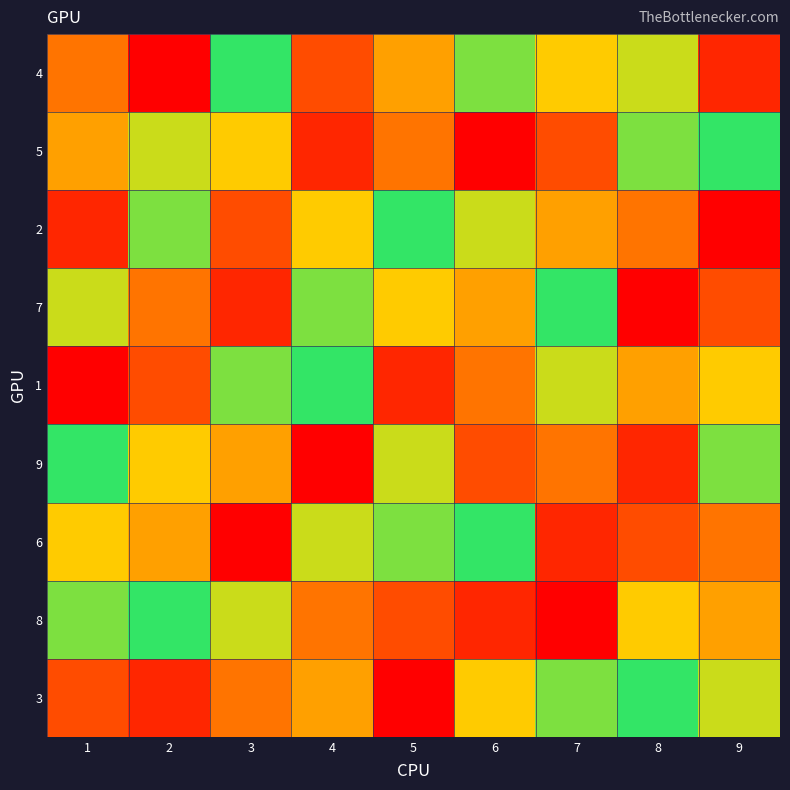

What is the difference between the highest and lowest values at 4?

8